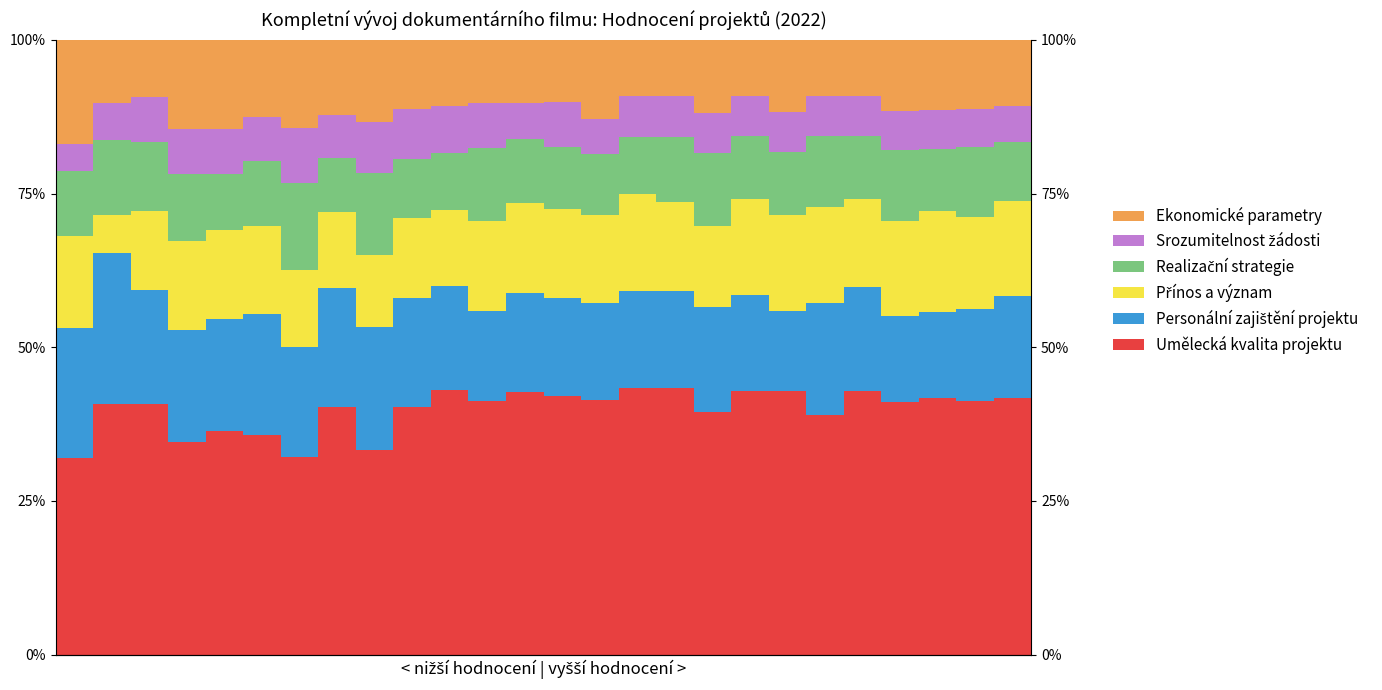

Are the bars horizontal?

No